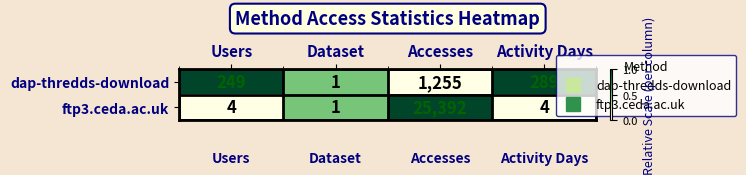

The value of ftp3.ceda.ac.uk at Users is 4. True or false?

True